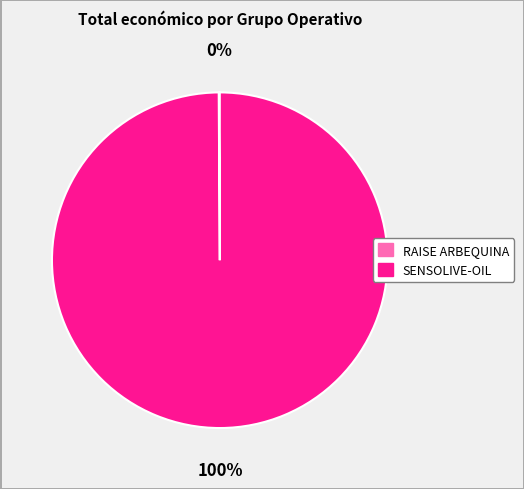

To the nearest percent, what is the difference between the largest and smallest slice percentages?

100%